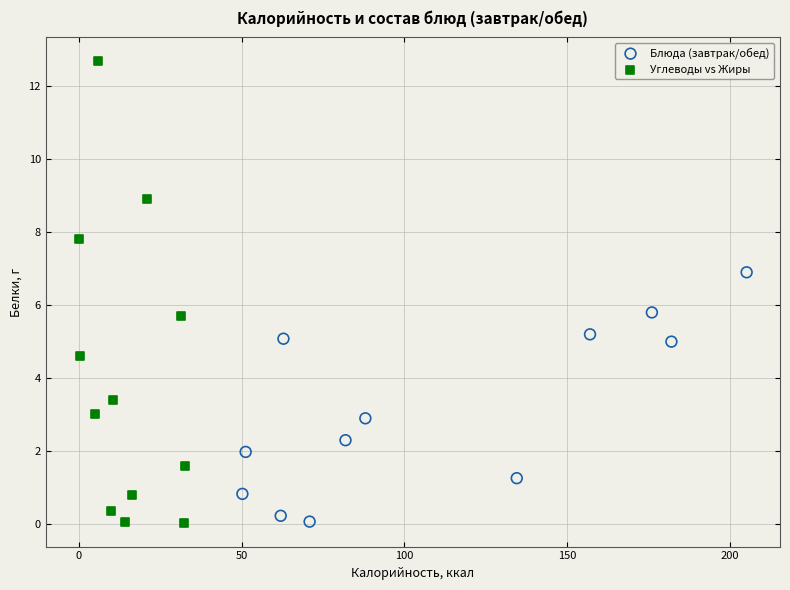

Which series has the widest spread of Y values?

Углеводы vs Жиры